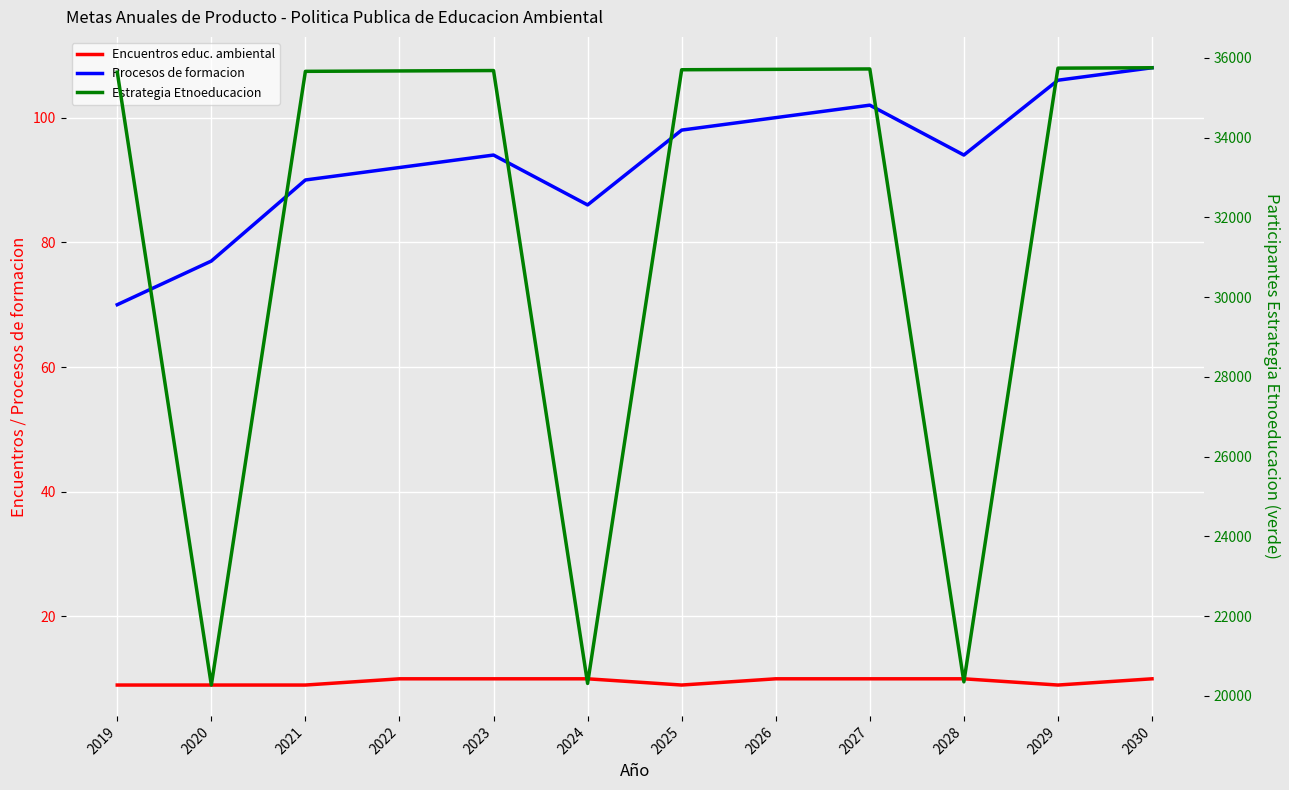

True or false: Procesos de formacion and Estrategia Etnoeducacion intersect in this chart.

False